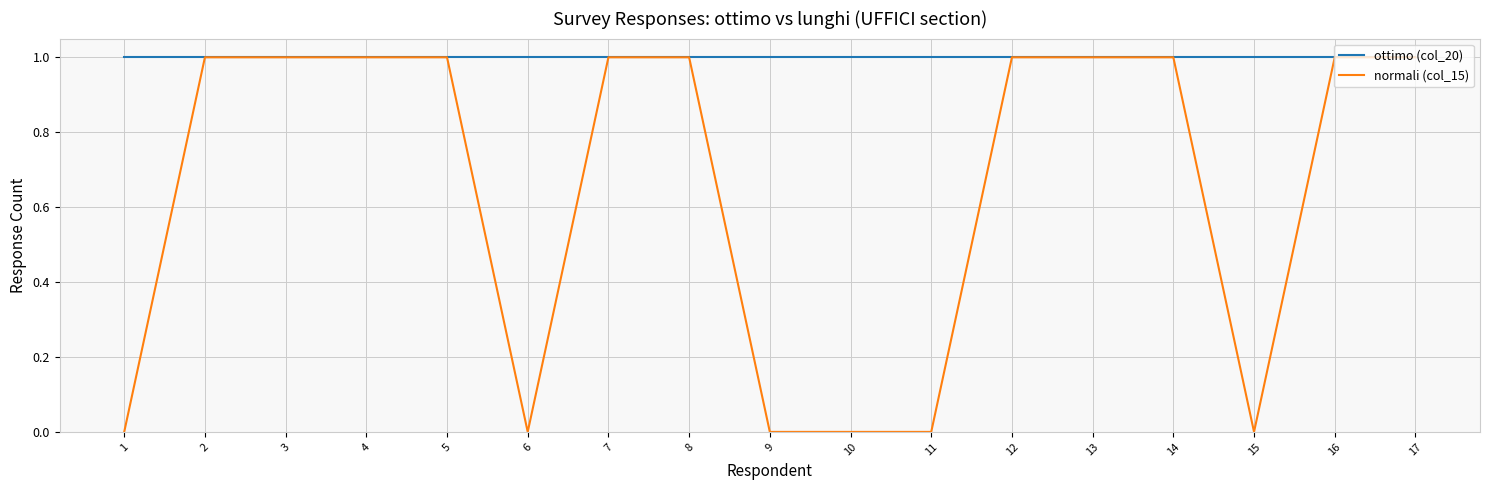

Reading right to left, transcribe all the data shown in this chart.

ottimo (col_20): 1	1	1	1	1	1	1	1	1	1	1	1	1	1	1	1	1
normali (col_15): 1	1	0	1	1	1	0	0	0	1	1	0	1	1	1	1	0